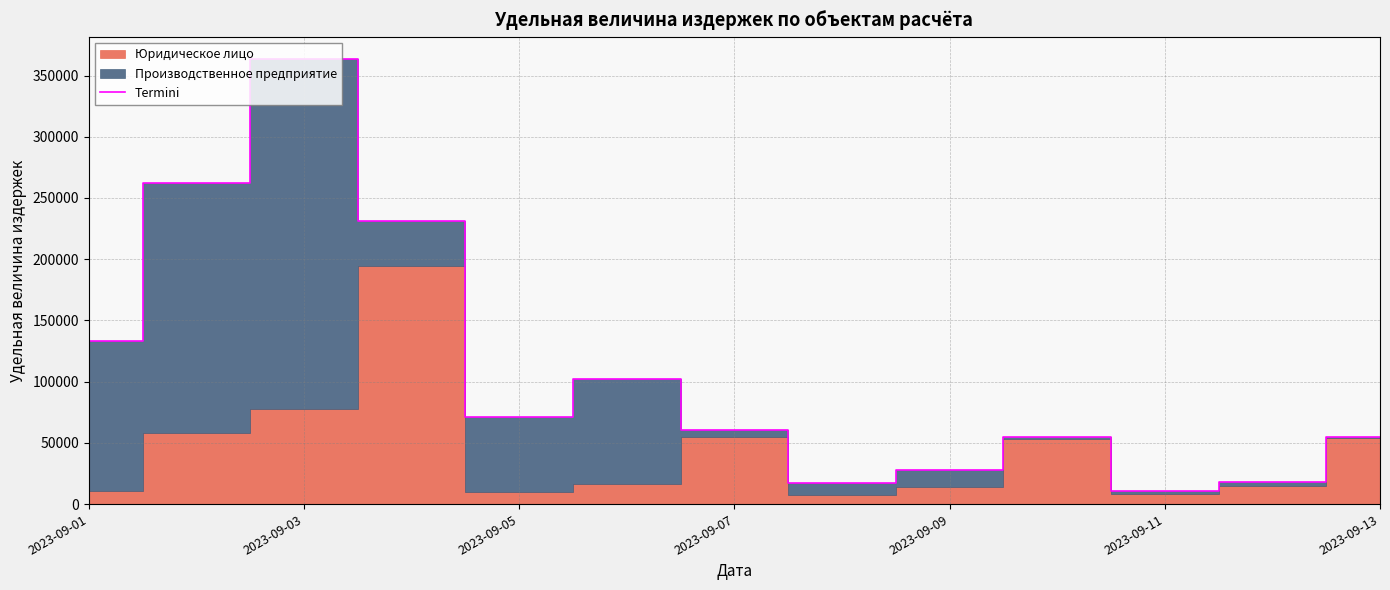

The value of Termini at 2023-09-13 is 54450.0. True or false?

True